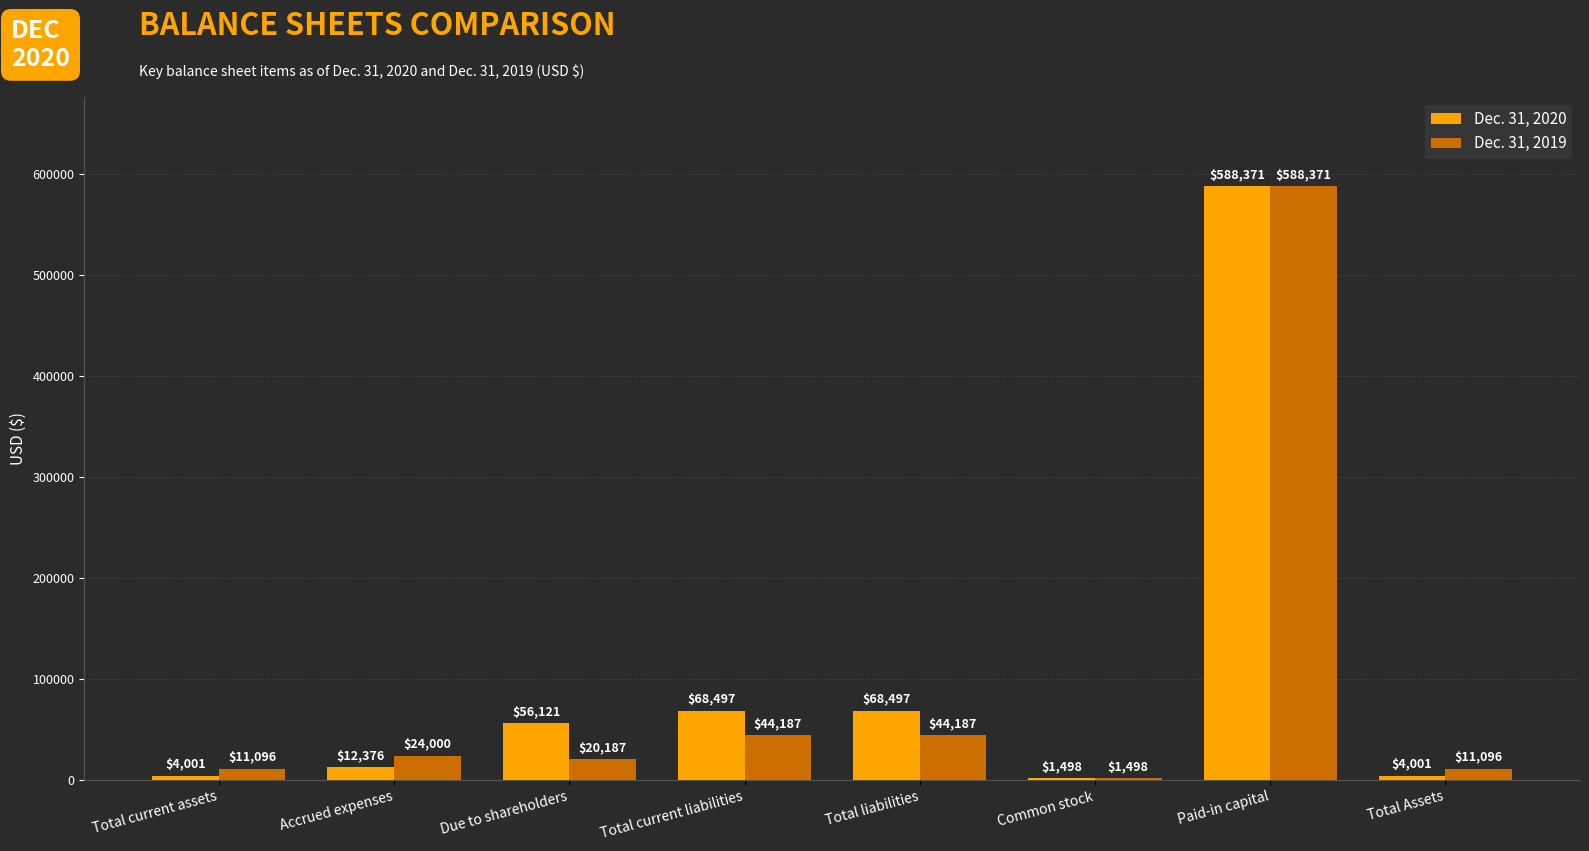

Which series has the largest total across all categories?

Dec. 31, 2020